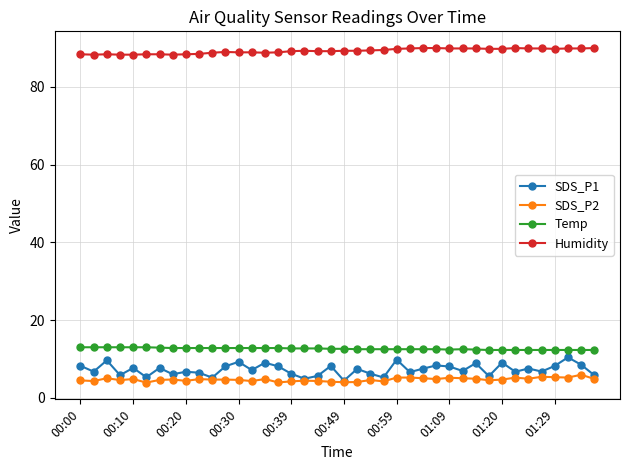

True or false: Humidity and SDS_P2 intersect in this chart.

False